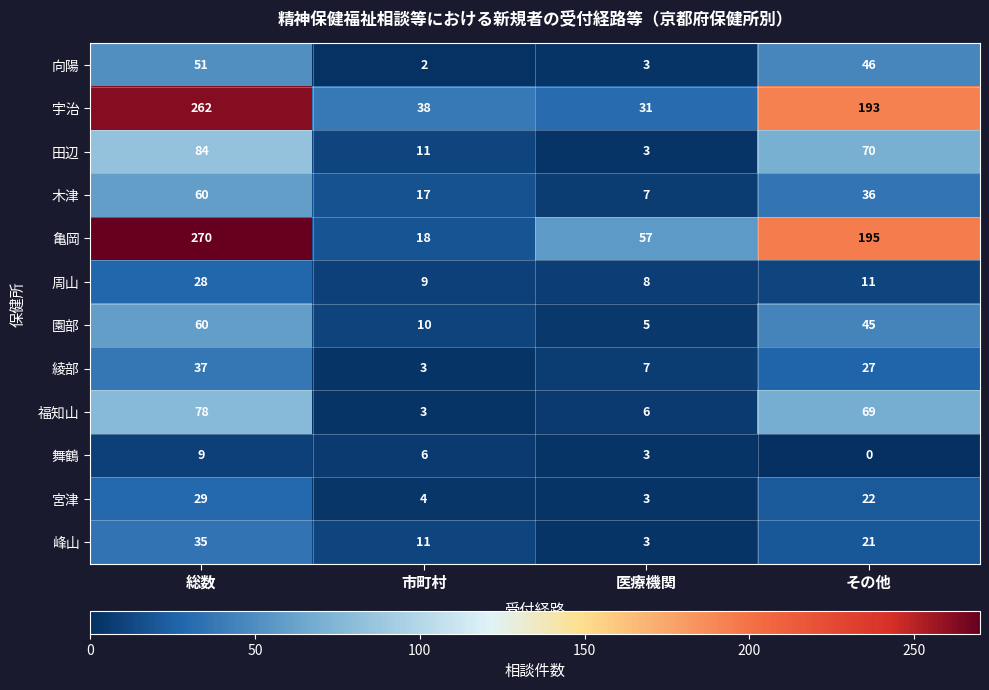

Which series changed the most between 総数 and 市町村?

亀岡